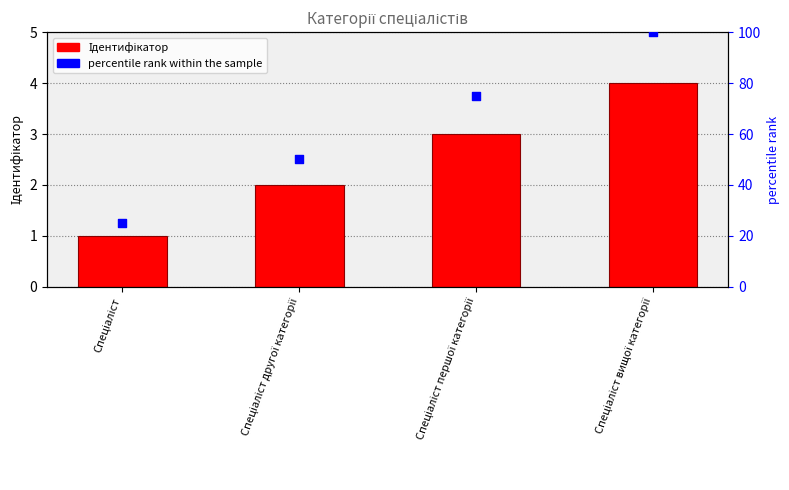

Is the value of percentile rank within the sample at Спеціаліст greater than the value of Ідентифікатор at Спеціаліст другої категорії?

Yes